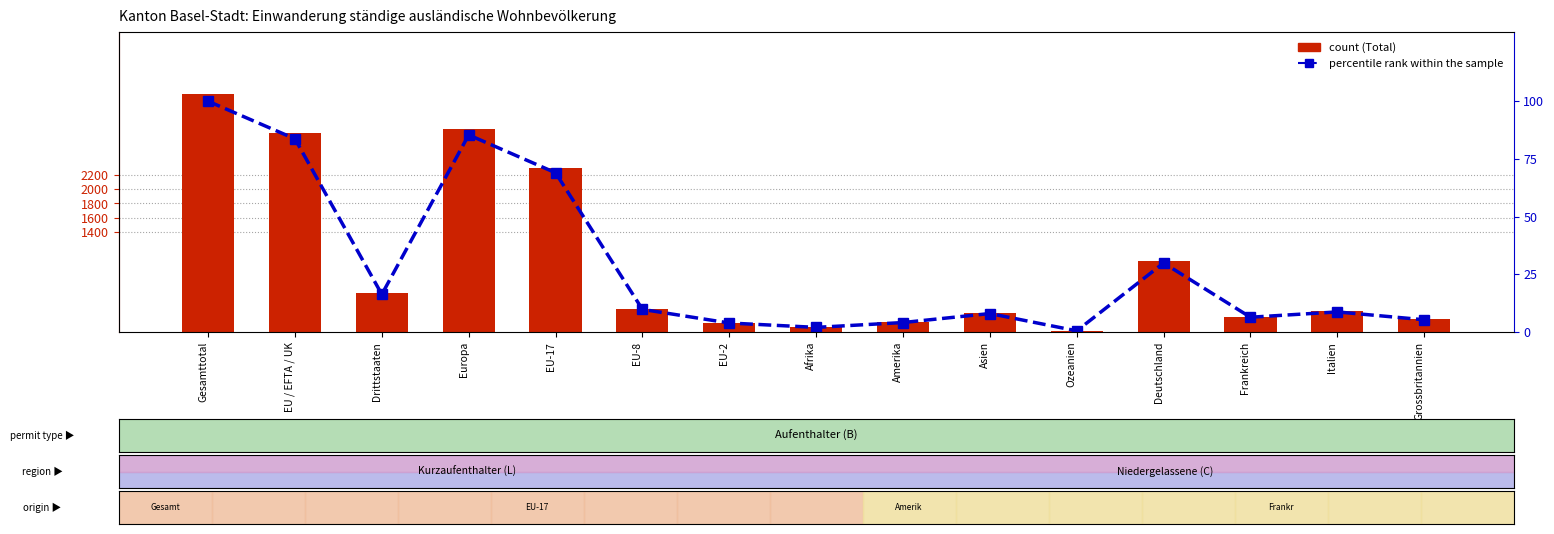

The value of Total at Deutschland is 1305.0. True or false?

False